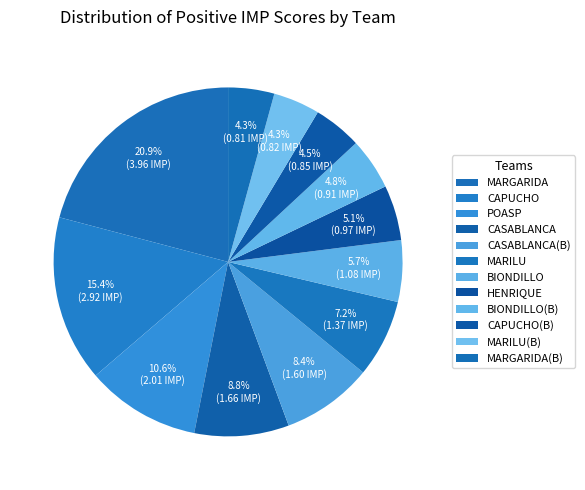

To the nearest percent, what is the difference between the largest and smallest slice percentages?

17%